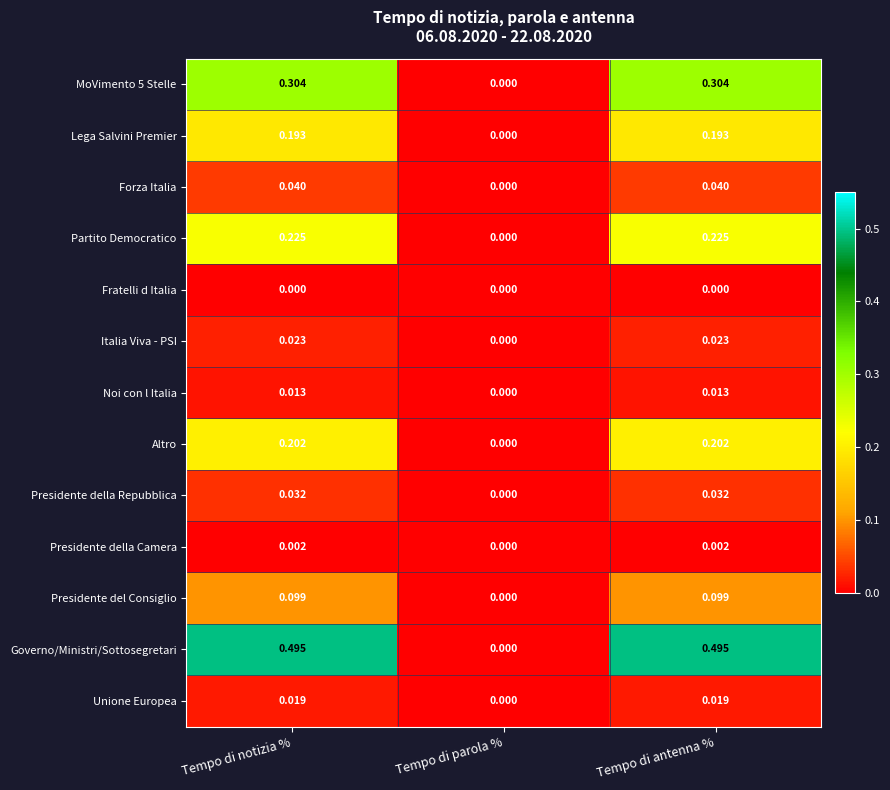

Which series has the largest total across all categories?

Governo/Ministri/Sottosegretari